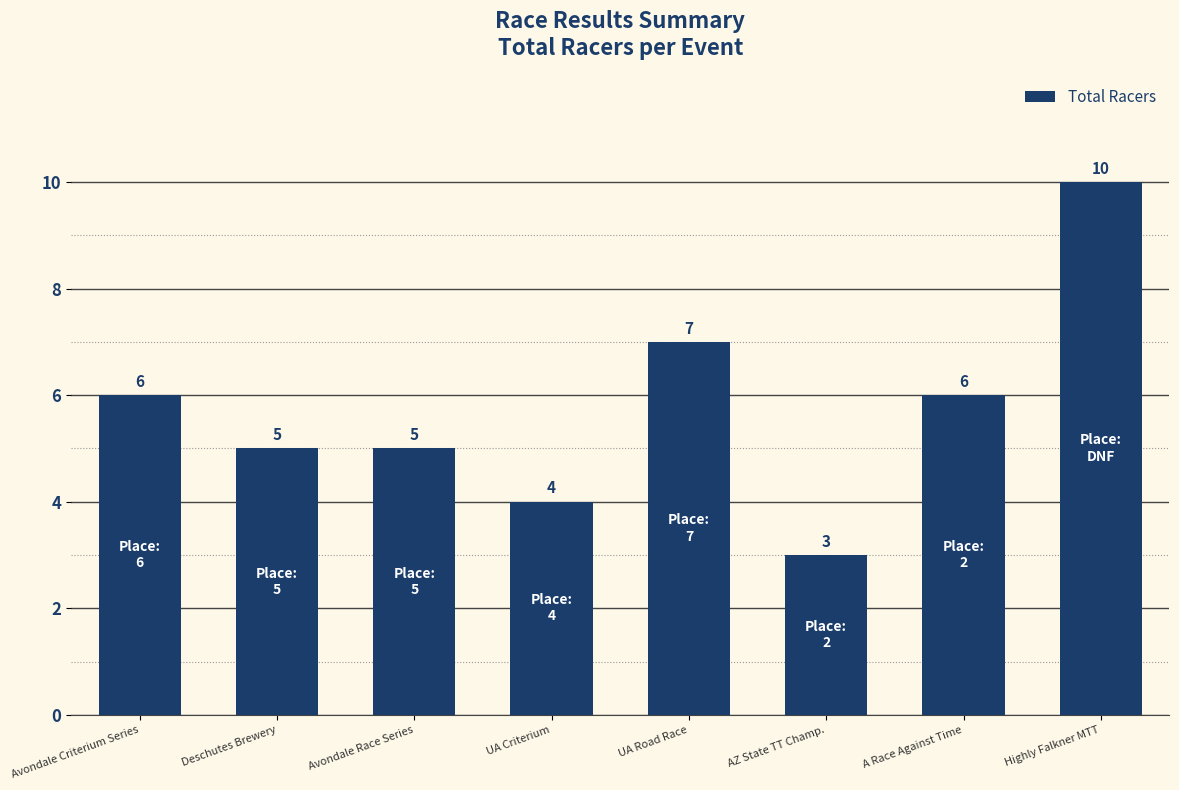

Read the value at A Race Against Time.

6